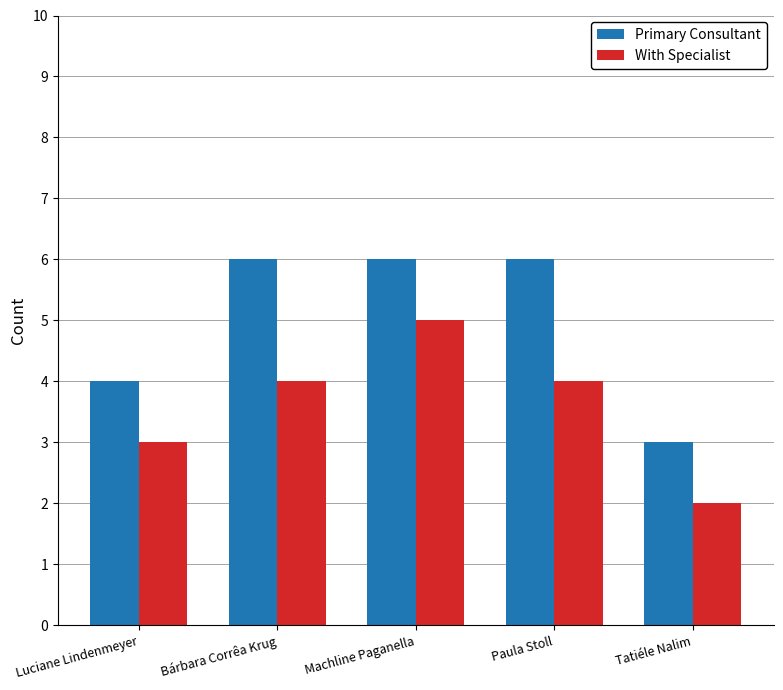

Rank the series by their maximum value, from lowest to highest.

With Specialist, Primary Consultant